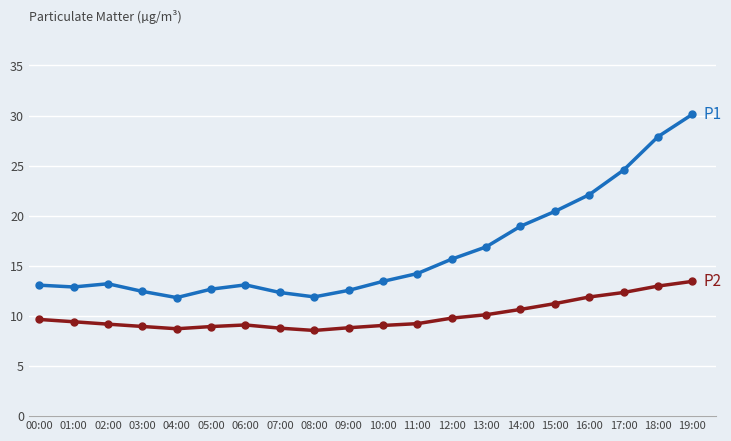

What is the smallest value displayed?

8.6